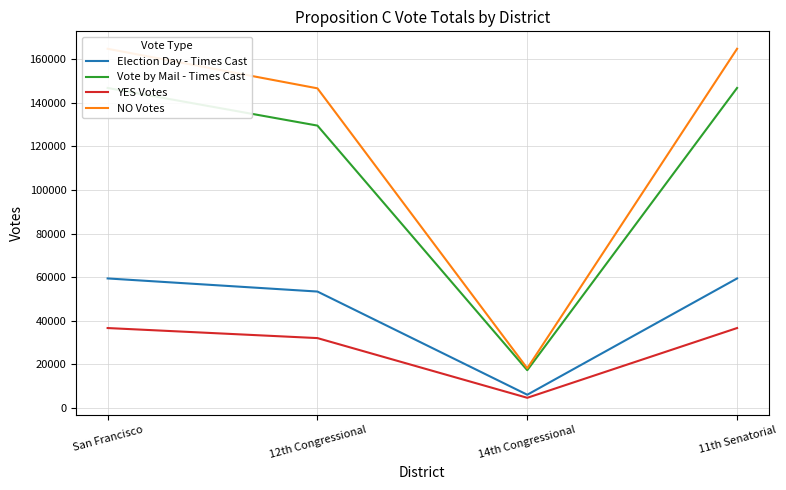

What is the difference between the maximum and minimum values in the YES Votes series?

32018